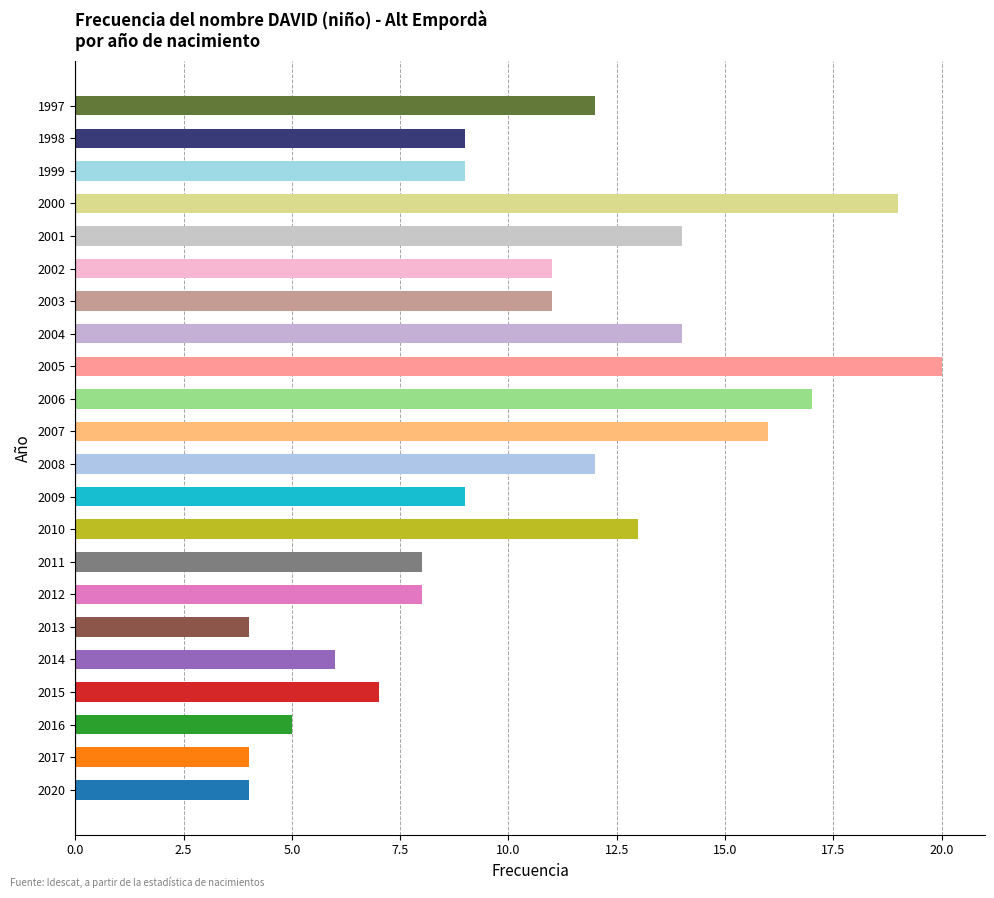

Reading bottom to top, extract all data points from this chart.

4	4	5	7	6	4	8	8	13	9	12	16	17	20	14	11	11	14	19	9	9	12